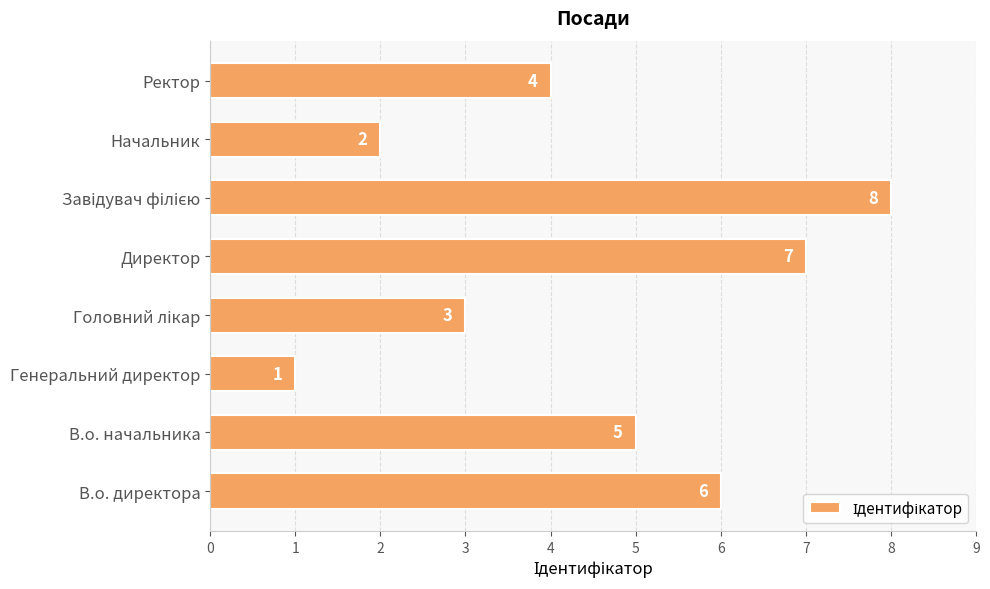

How many values are between 3 and 7?

5